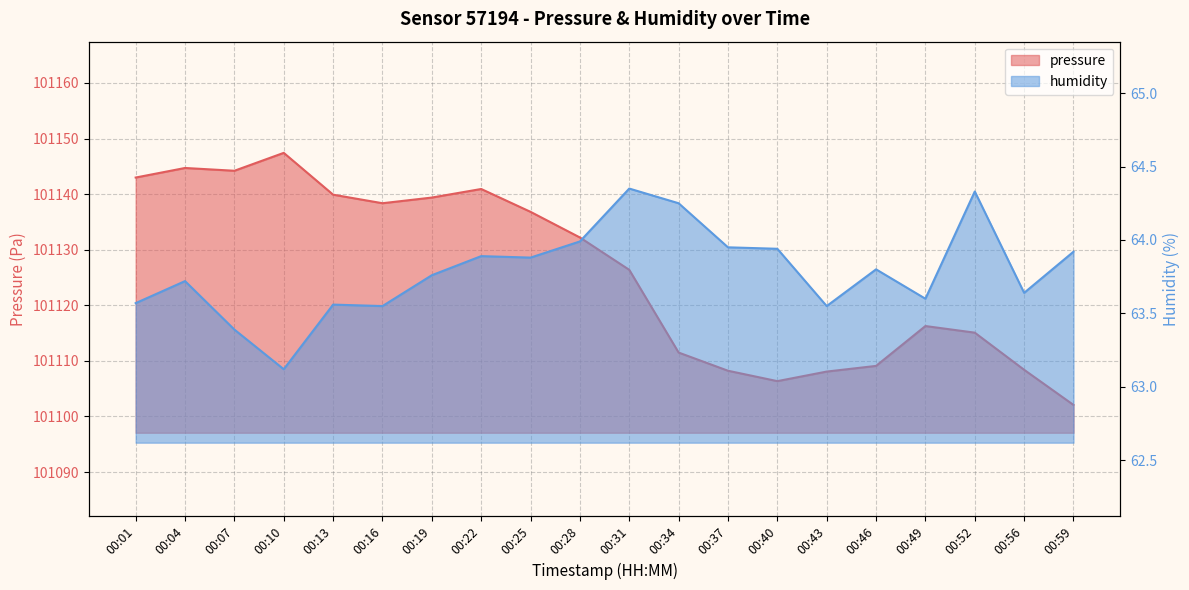

Between 00:16 and 00:37, which series saw the biggest shift?

pressure